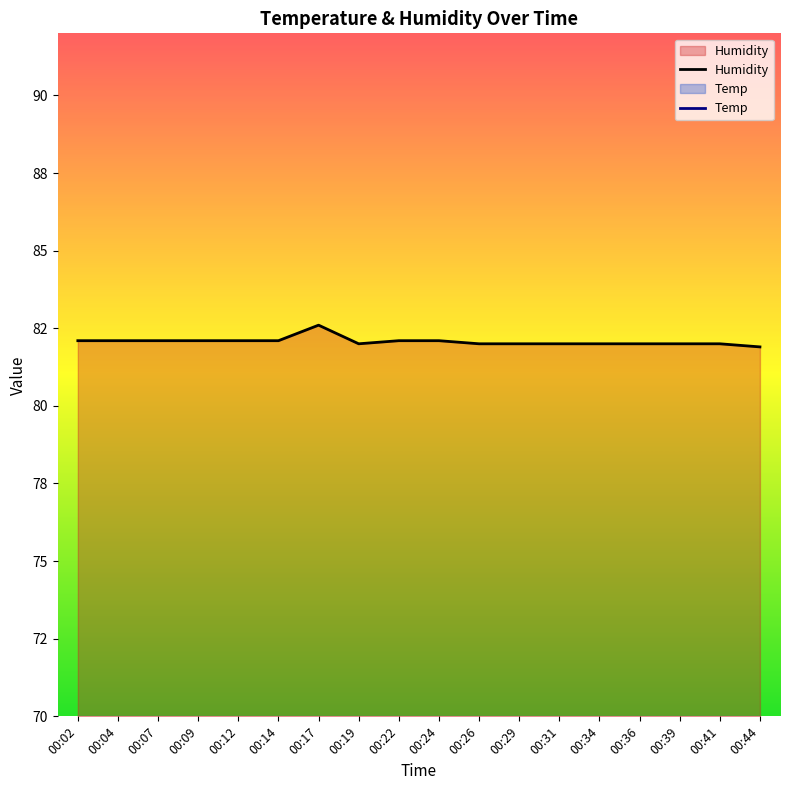

Where is the first local maximum?

00:17